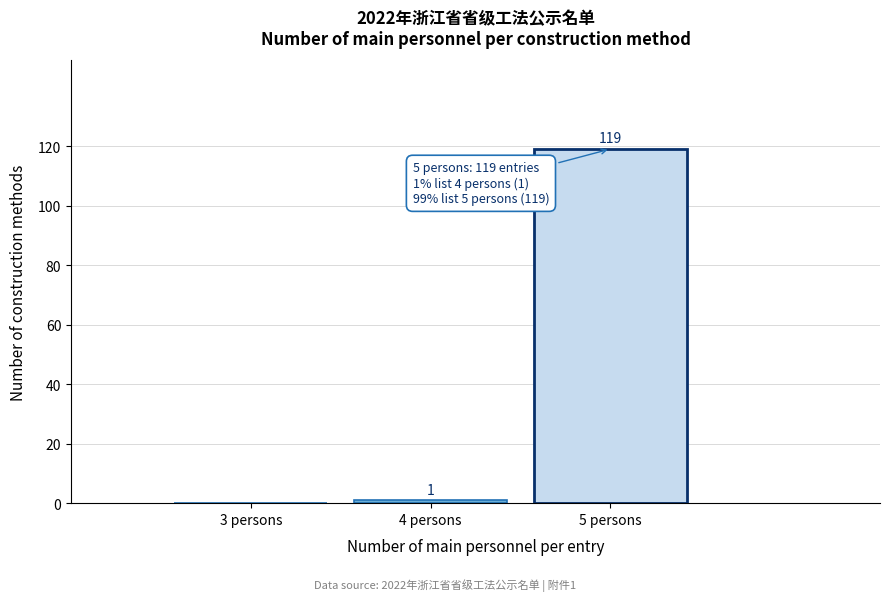

Reading left to right, list all the values displayed in this chart.

3 persons=0	4 persons=1	5 persons=119